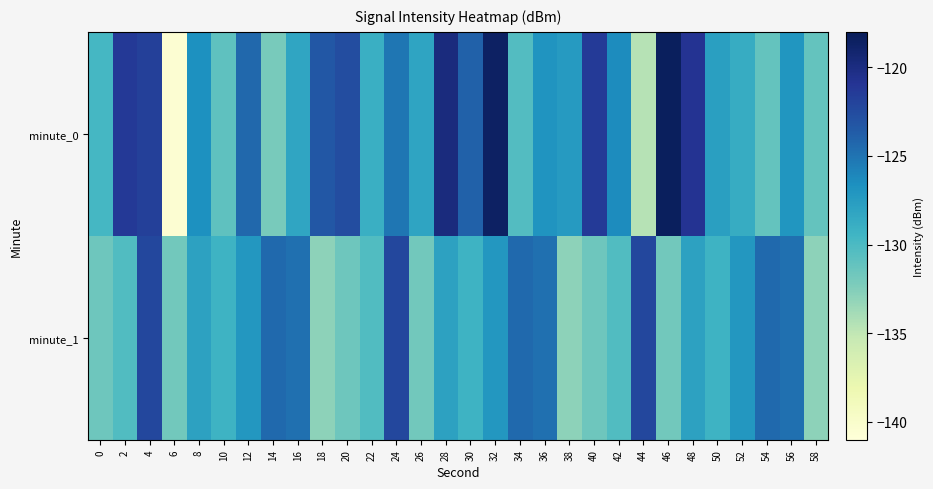

What is the greatest value displayed?

-118.4